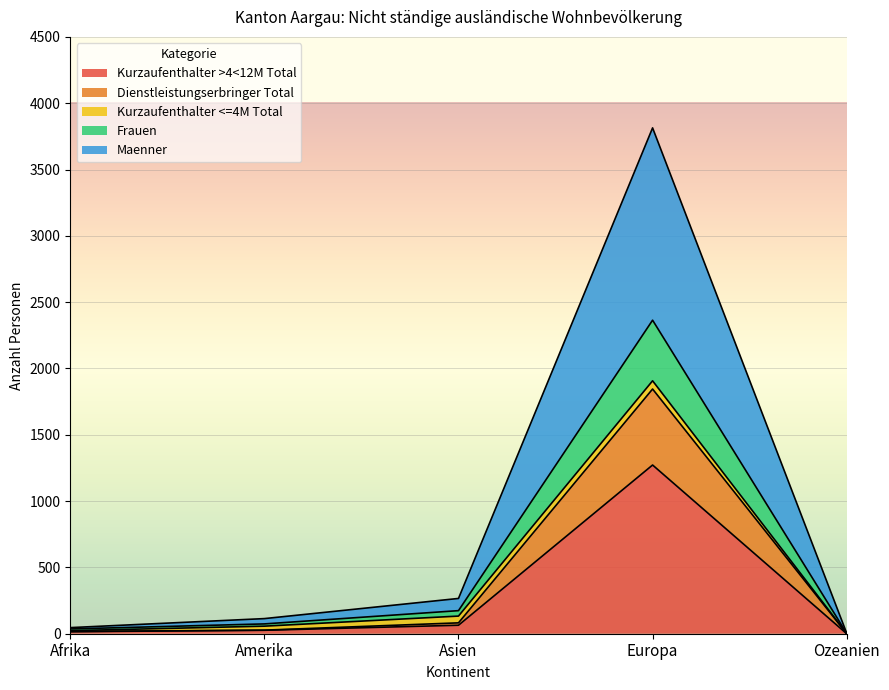

The value of Kurzaufenthalter >4<12M Total at Europa is 2157. True or false?

False